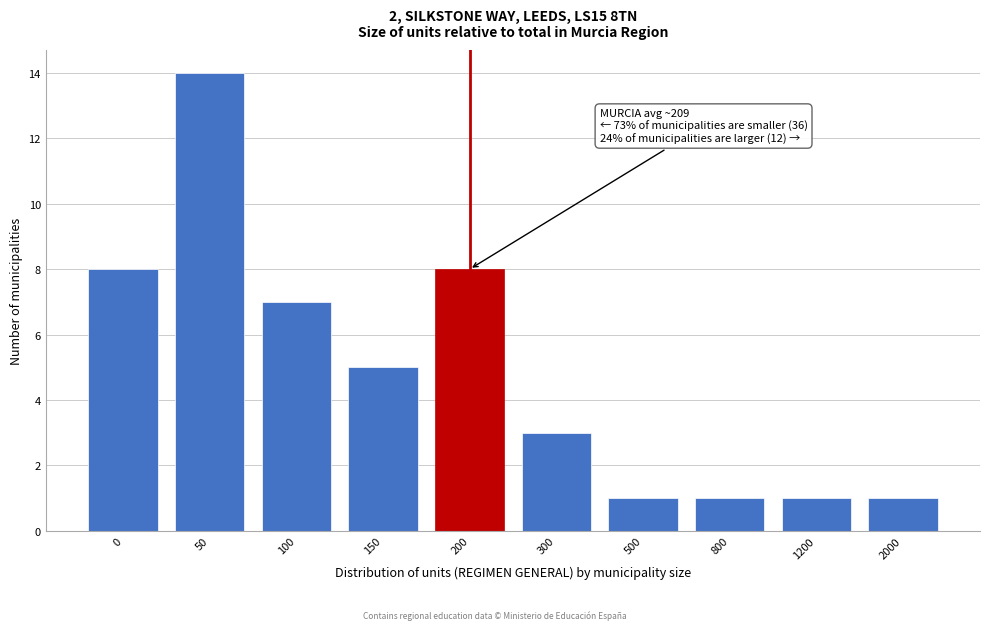

Reading left to right, list all the values displayed in this chart.

8	14	7	5	8	3	1	1	1	1